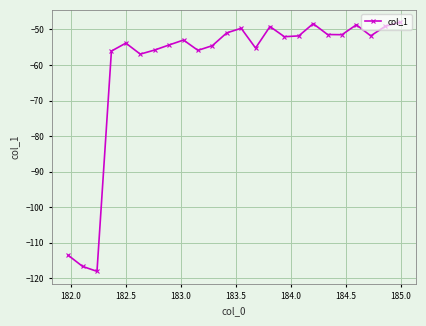

True or false: the data has more than 2 interior local peaks.

True